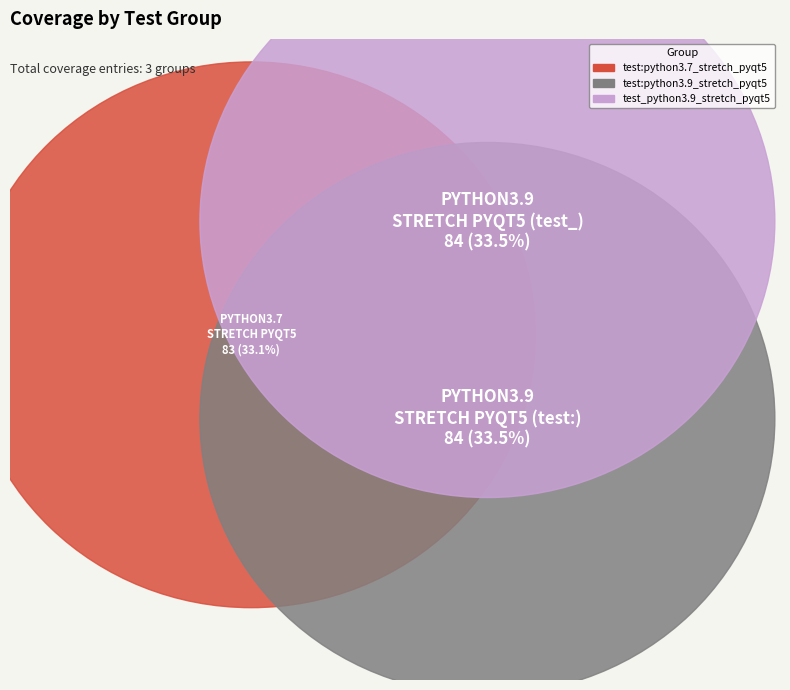

Rank the categories by value from lowest to highest.

test:python3.7_stretch_pyqt5, test:python3.9_stretch_pyqt5, test_python3.9_stretch_pyqt5